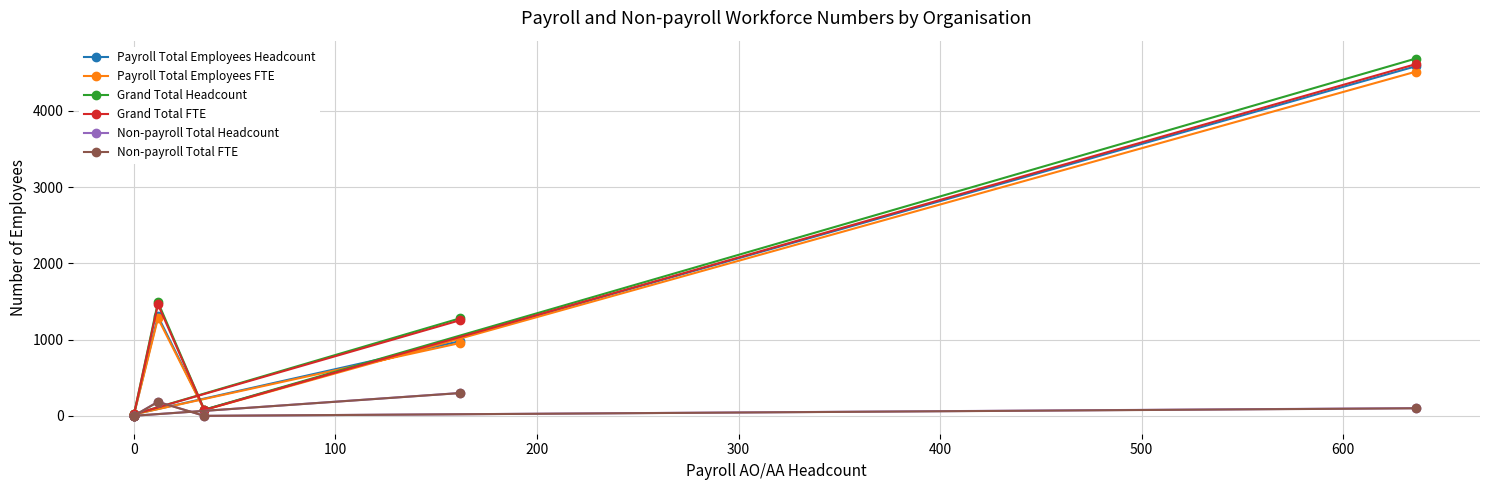

What is the greatest value displayed?

4685.0